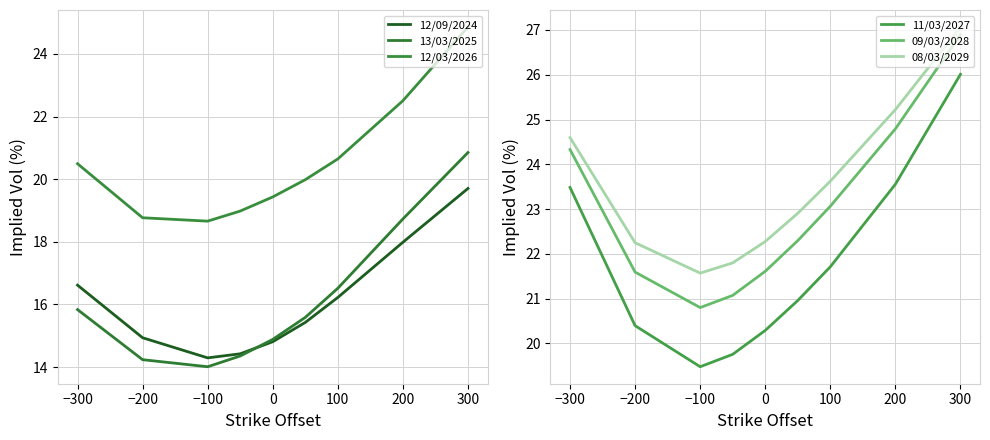

What is the value of the 09/03/2028 point at the 4th from the left?

21.1